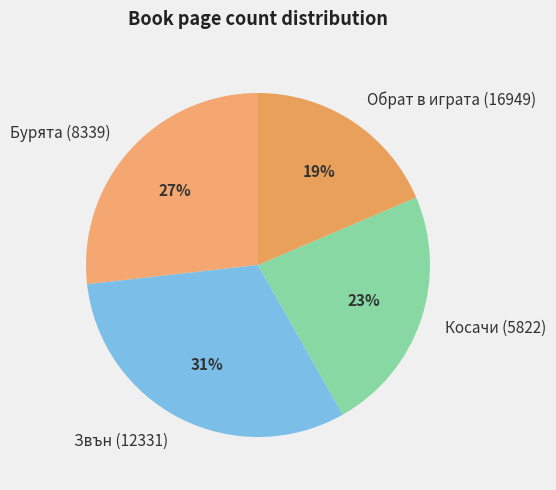

What percentage is the Косачи (5822) slice, to the nearest percent?

23%